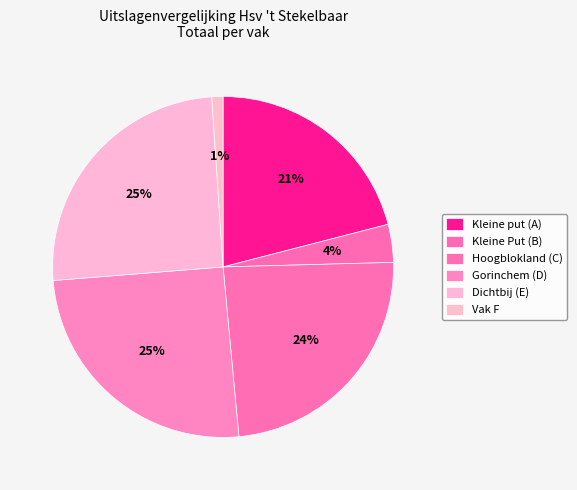

True or false: Vak F accounts for 14% of the total.

False